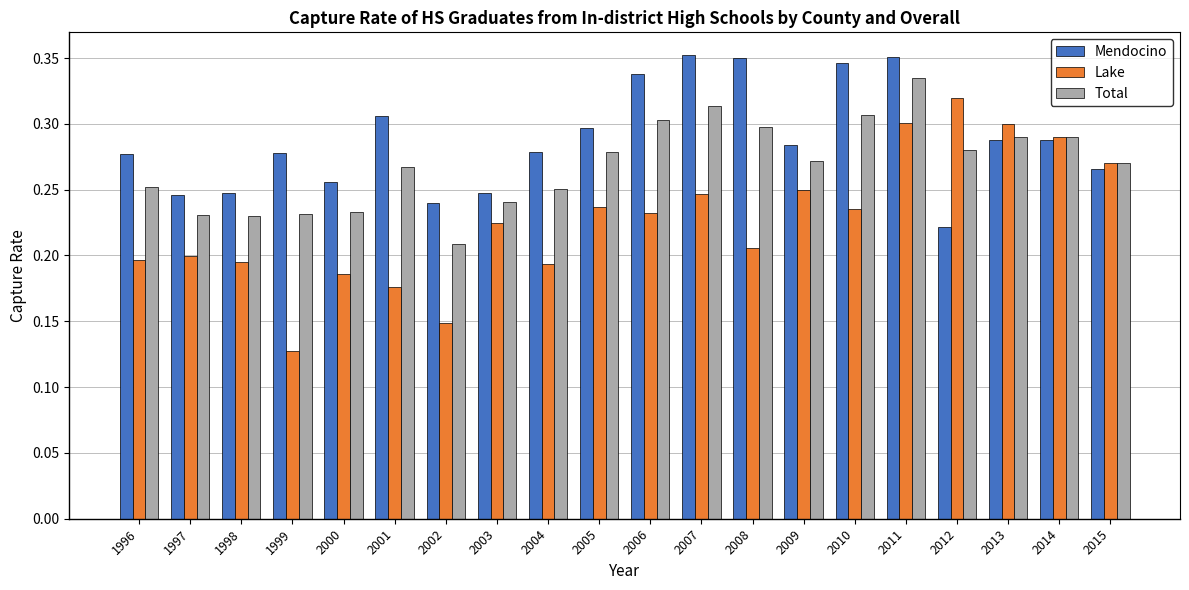

The Total series shows 0.1 at 2006. True or false?

False